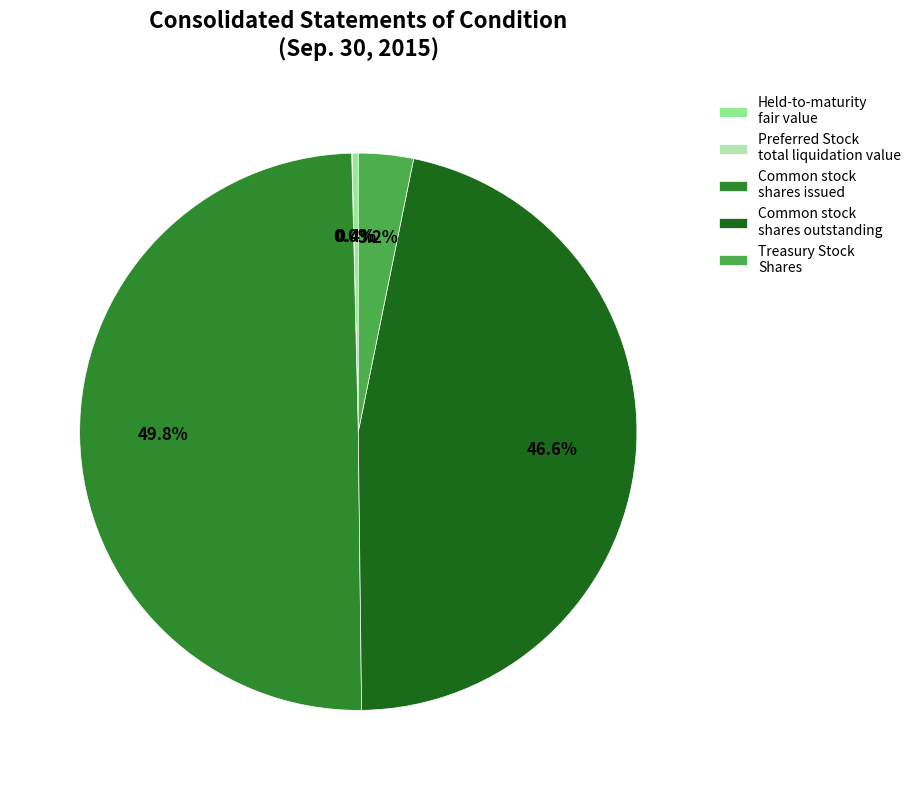

Which has a higher value, Treasury Stock Shares or Common stock shares issued?

Common stock shares issued